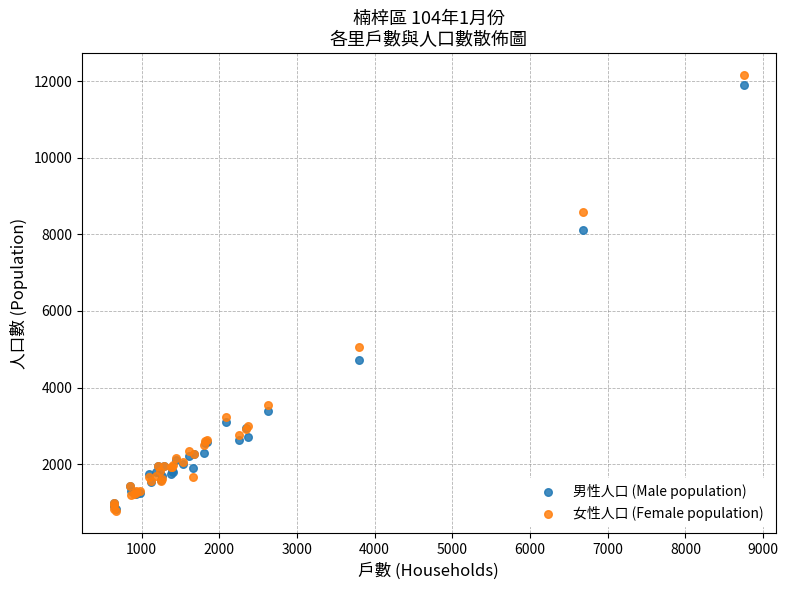

In the 女性人口 (Female population) series, what Y value is closest to 6464?

5059